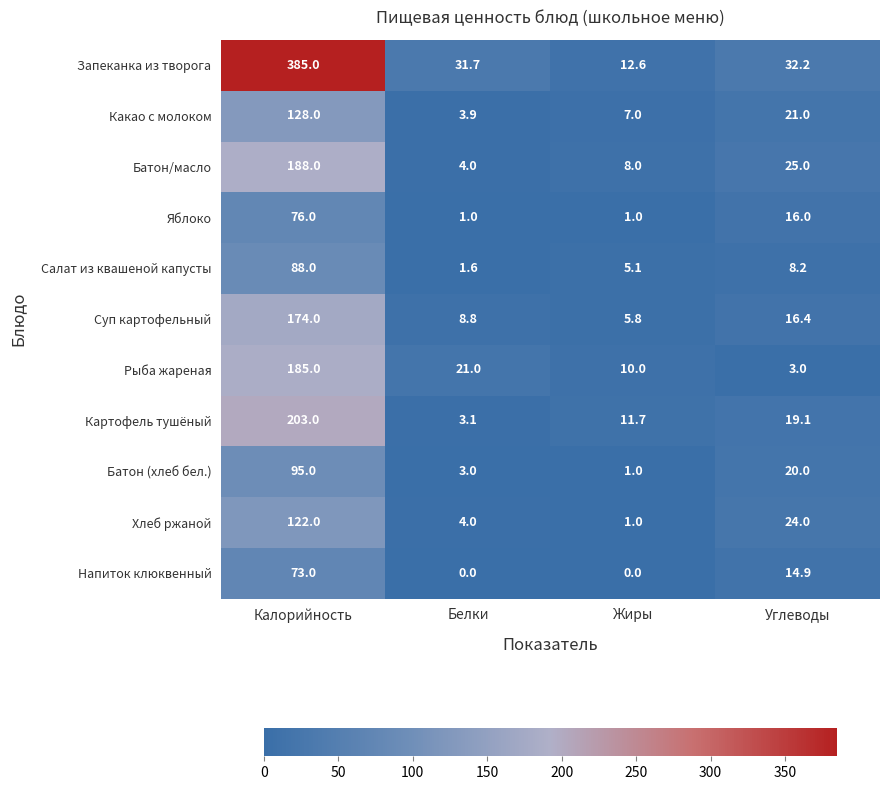

What is the sum of the Салат из квашеной капусты values at Калорийность and Белки?

89.6